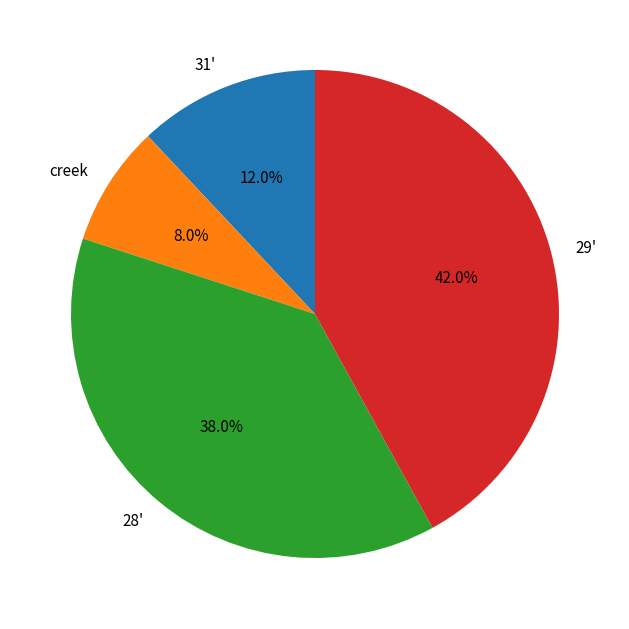

Approximately how many times larger is the value at 29' compared to 28'?

1.1